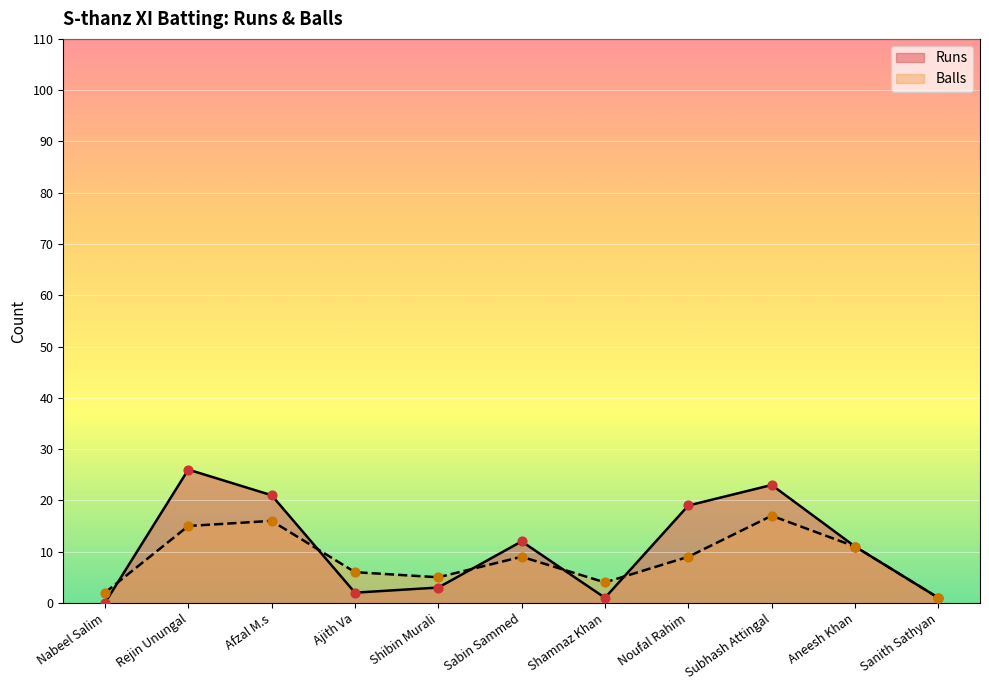

What is the total value across all series at Shamnaz Khan?

5